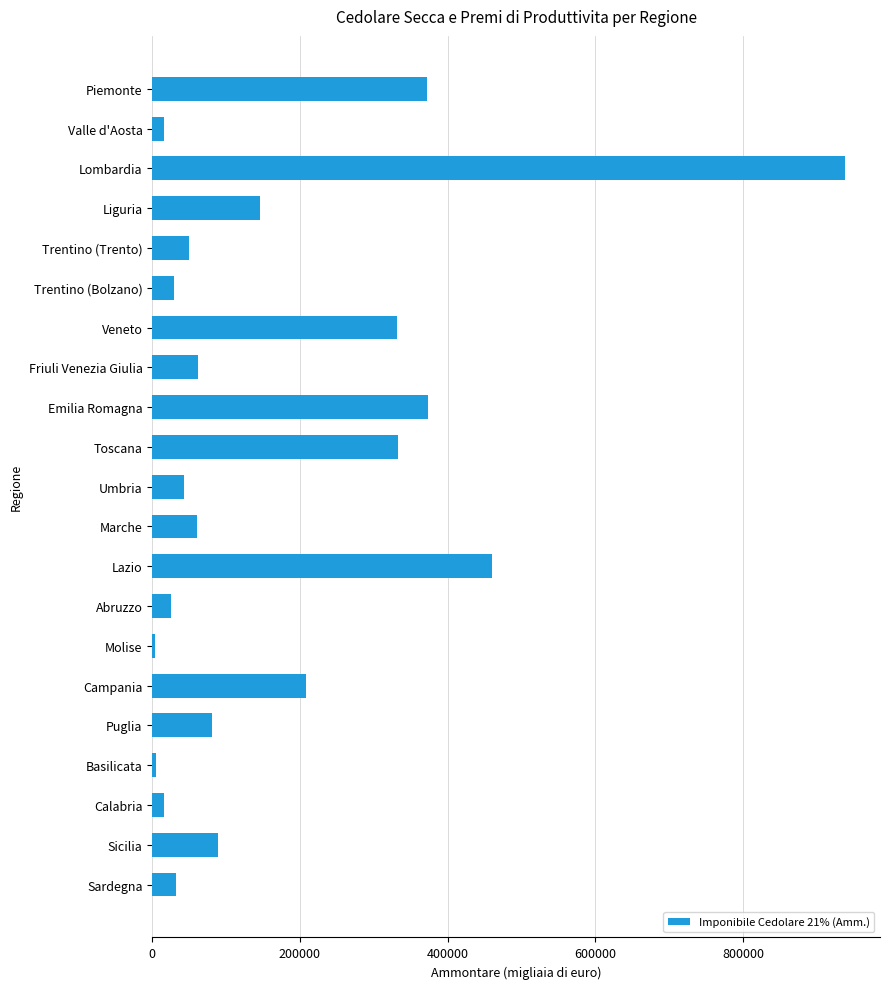

What is the label of the 8th bar from the top?

Friuli Venezia Giulia